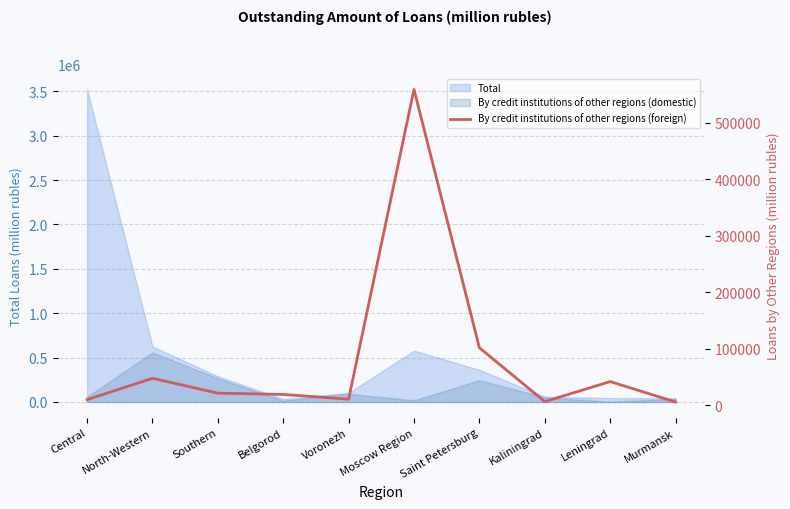

True or false: the data shows 79739 at North-Western.

False